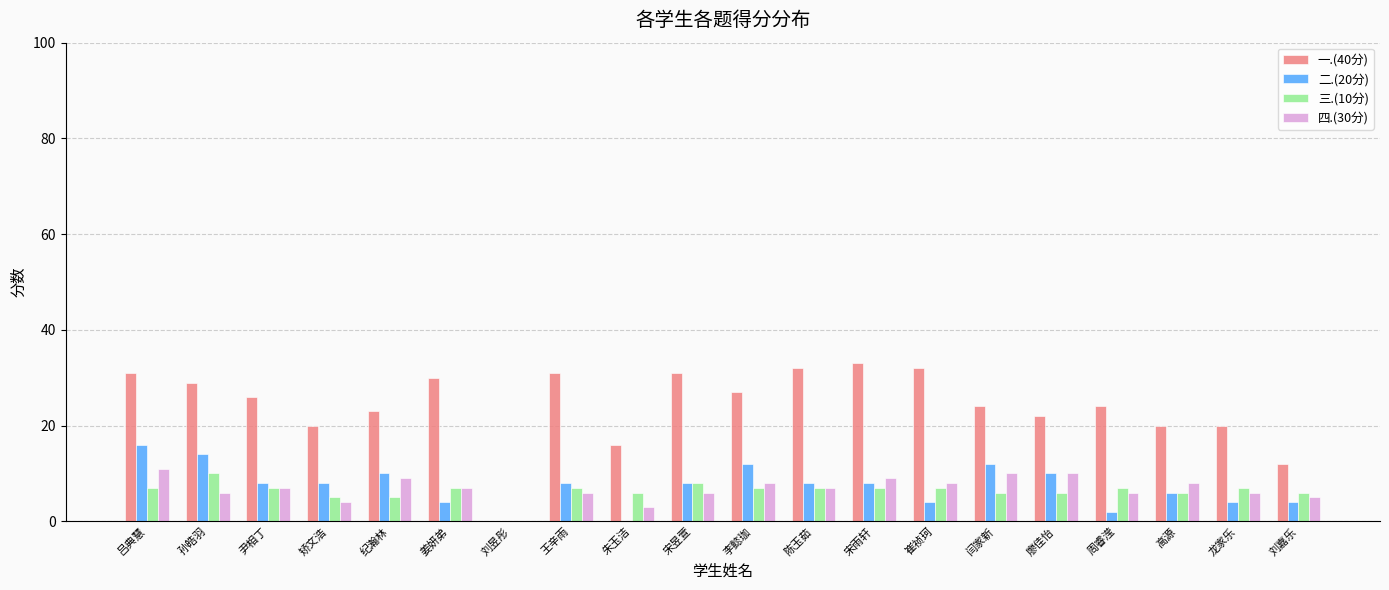

Which series has the largest range (max minus min)?

一.(40分)